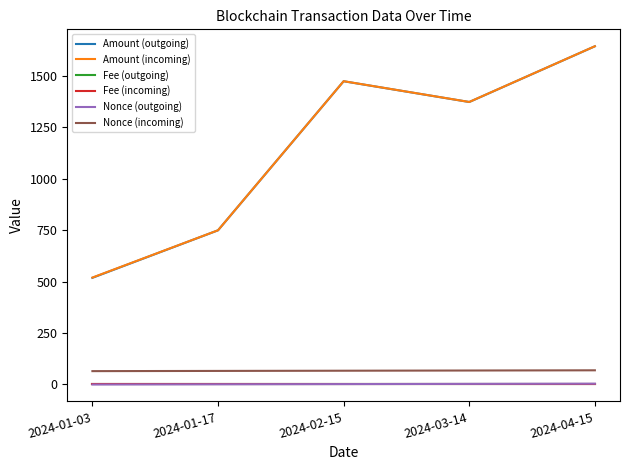

Which series has the widest spread of values?

Amount (outgoing)